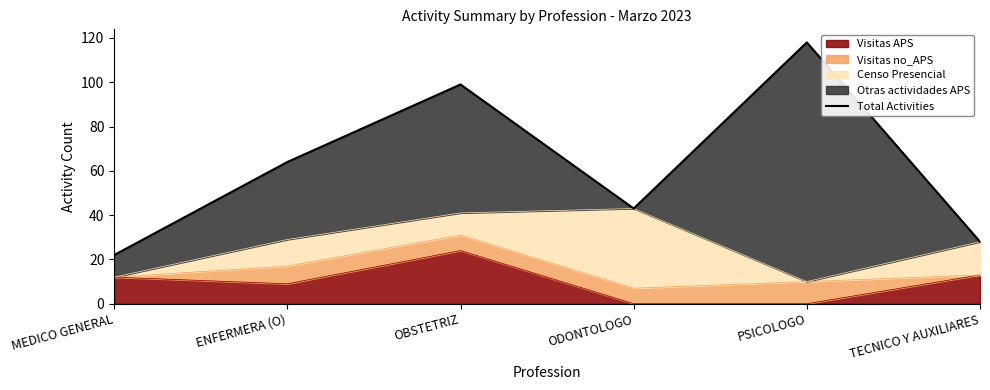

The value of Visitas APS at ENFERMERA (O) is 9. True or false?

True